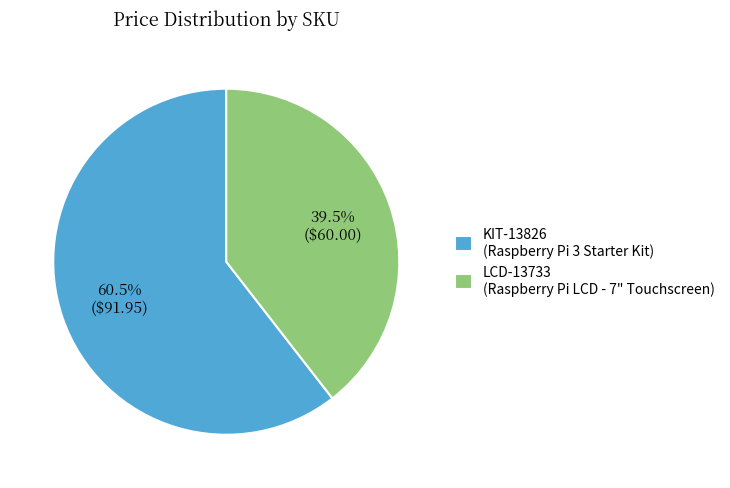

True or false: KIT-13826 accounts for 73% of the total.

False